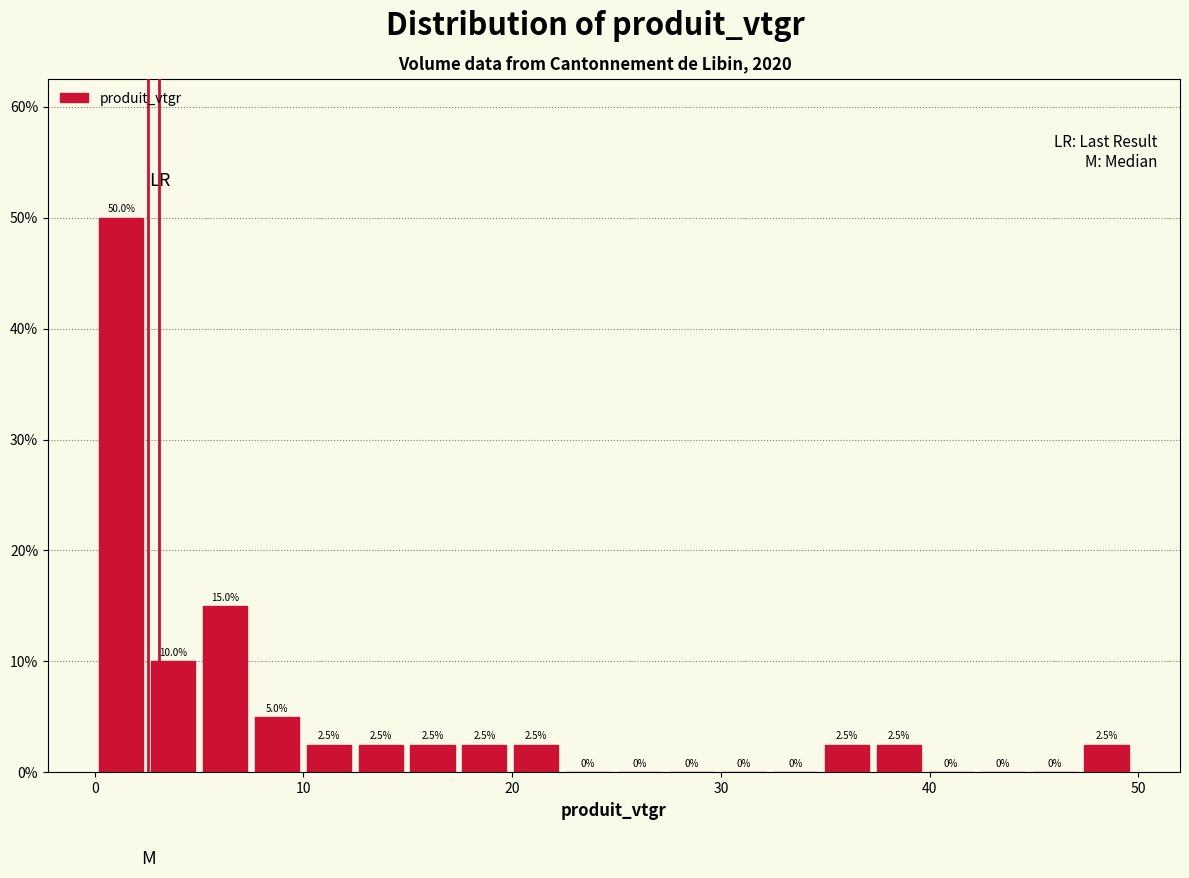

Around what value on the x-axis is the tallest bar? Give the approximate position of its centre, as read against the axis.

1